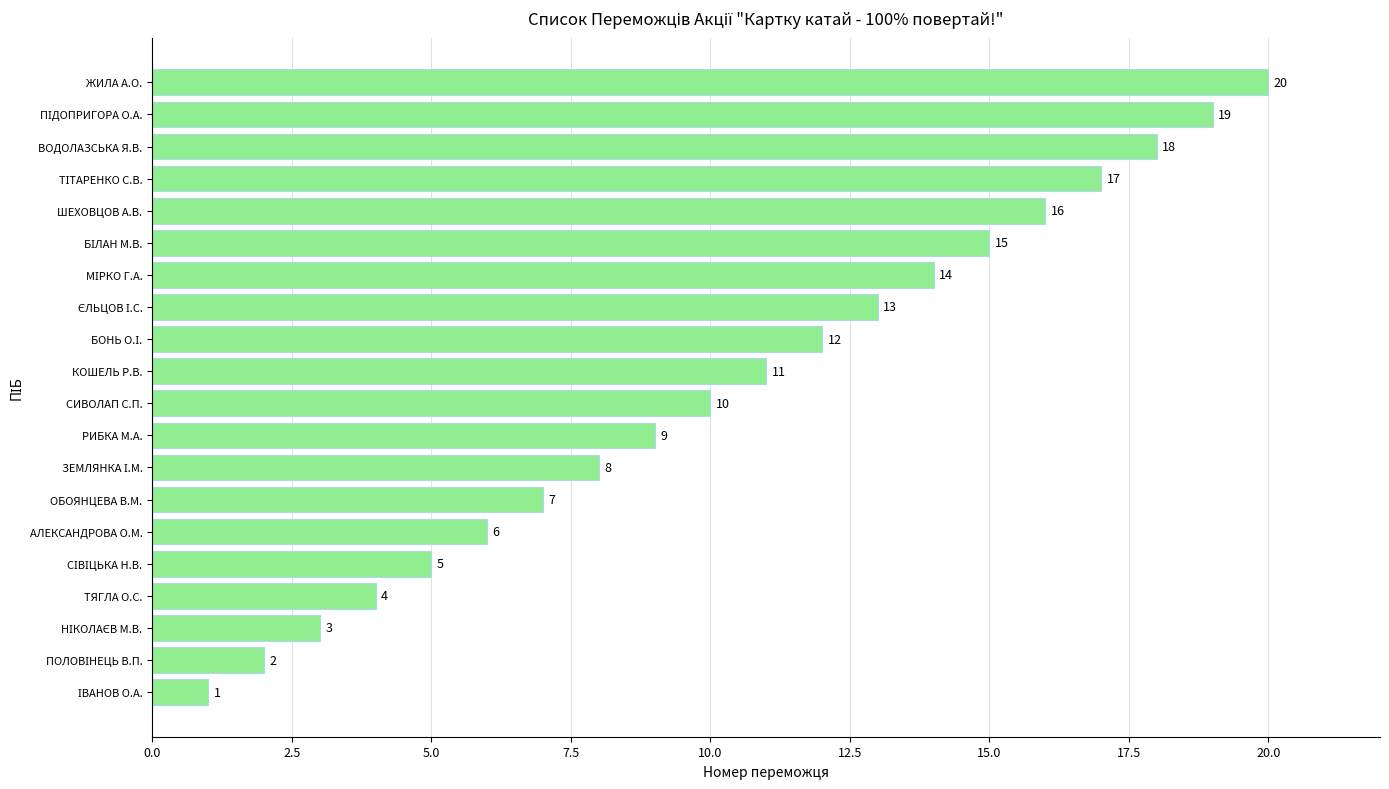

Between АЛЕКСАНДРОВА О.М. and ВОДОЛАЗСЬКА Я.В., which is larger?

ВОДОЛАЗСЬКА Я.В.